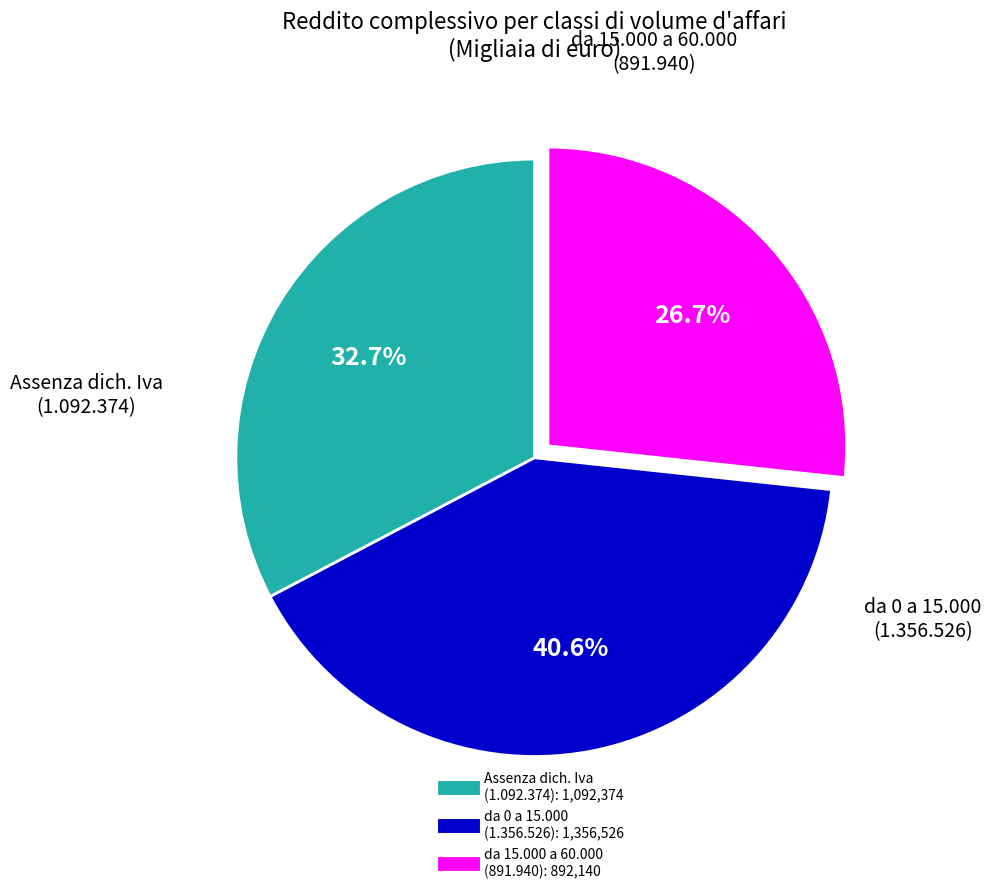

To the nearest percent, what is the average slice percentage?

33%